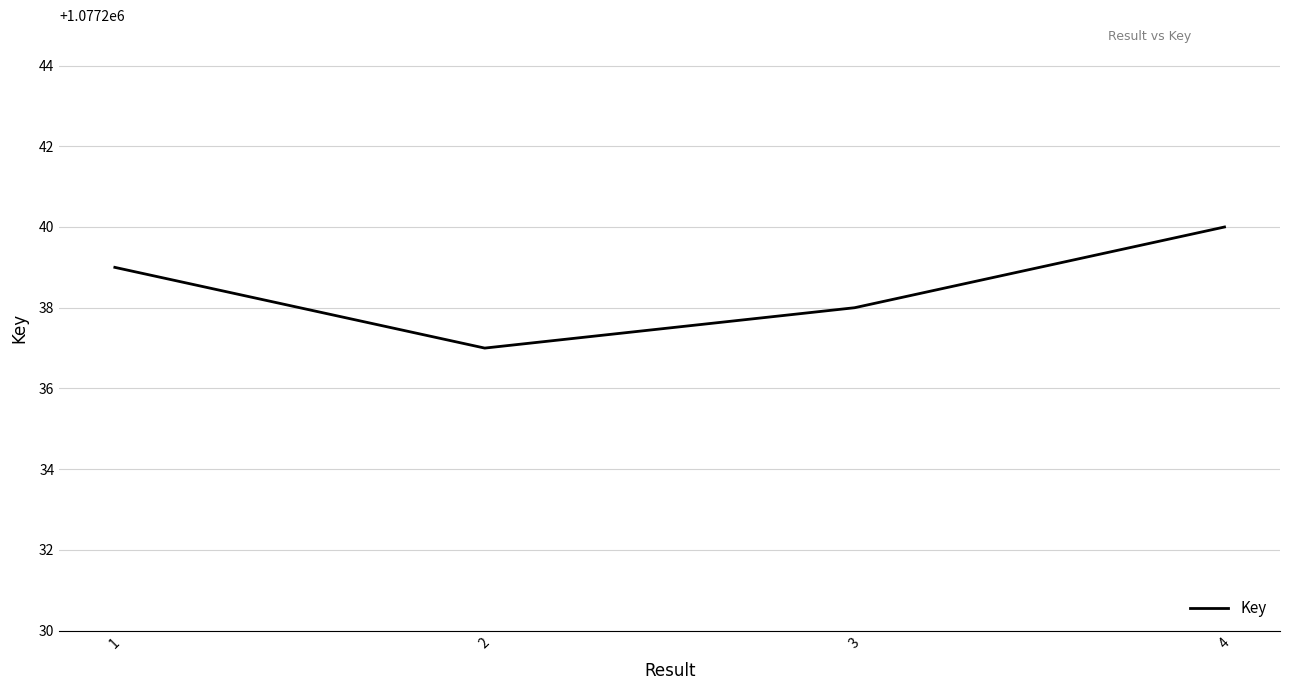

What is the approximate value at 1?

1077239